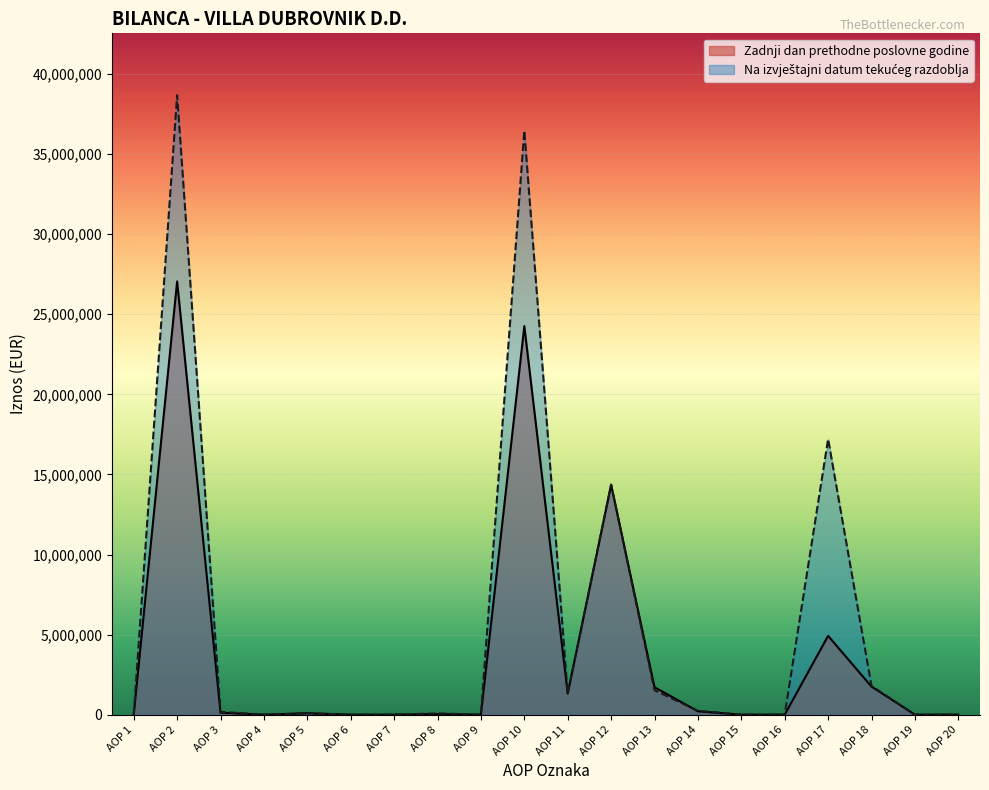

Where is Zadnji dan prethodne poslovne godine nearest to the value 13524259?

AOP 12